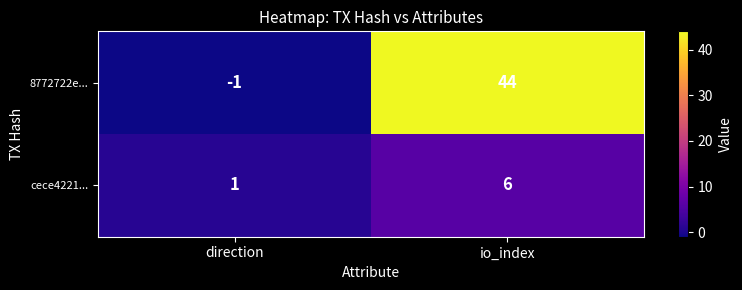

What is the minimum value shown in the chart?

-1